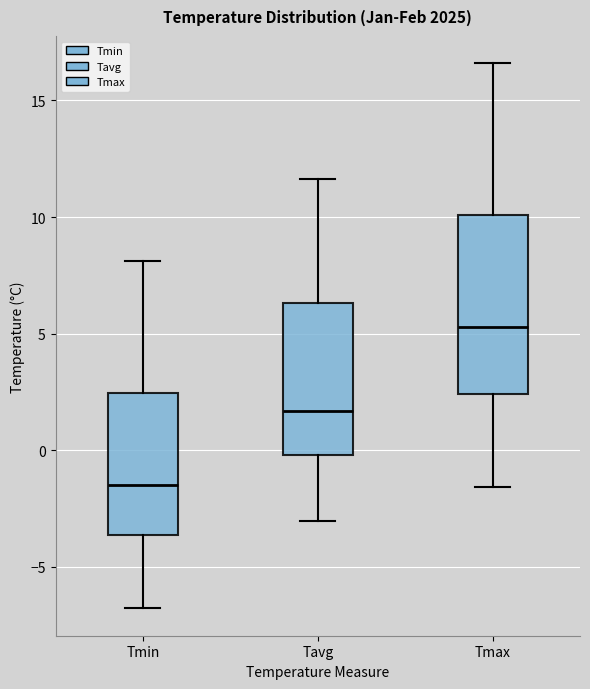

Which box's median line is the highest?

Tmax